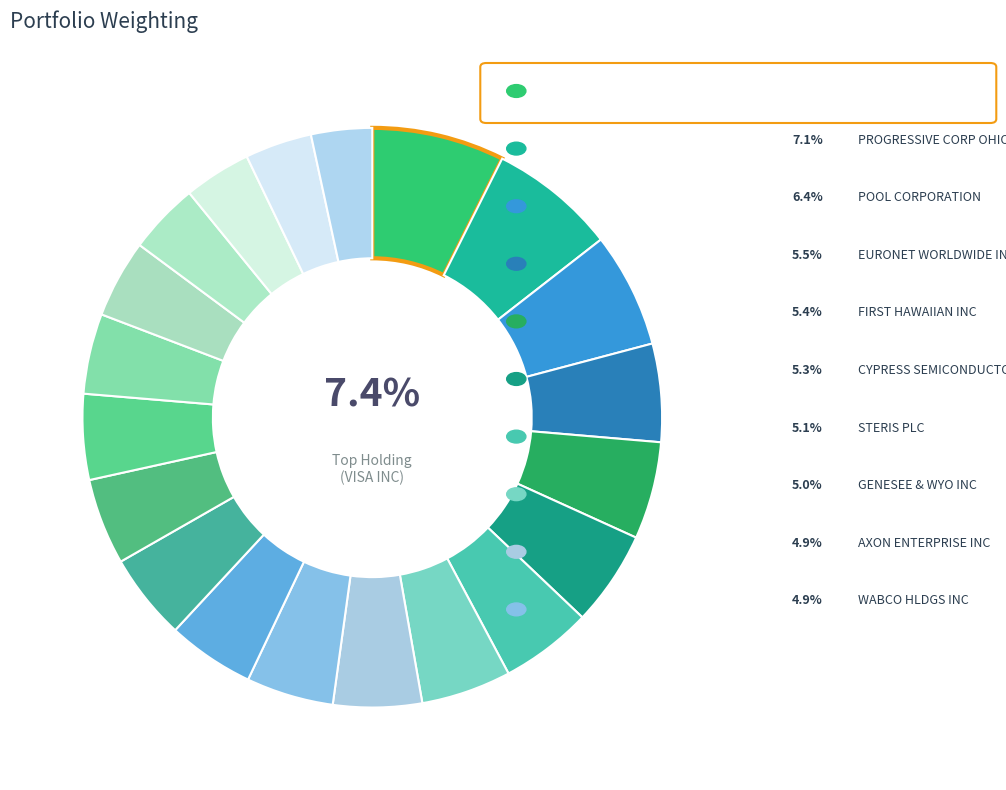

What is the largest slice in the pie chart?

VISA INC